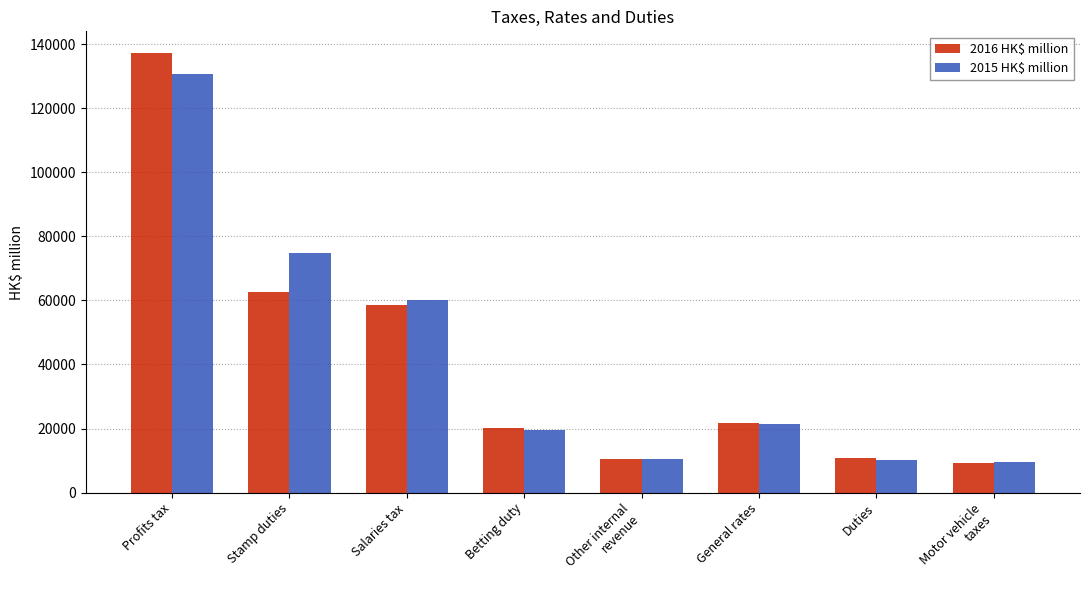

Is it true that 2015 HK$ million equals 74841 at Stamp duties?

True